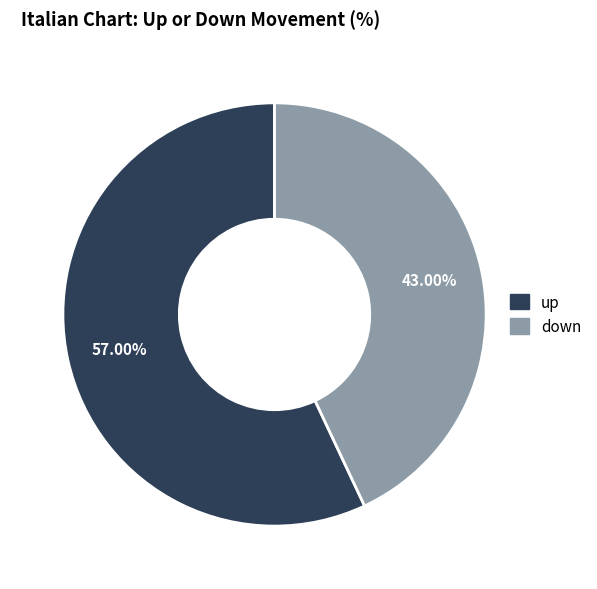

How many segments does this pie chart have?

2